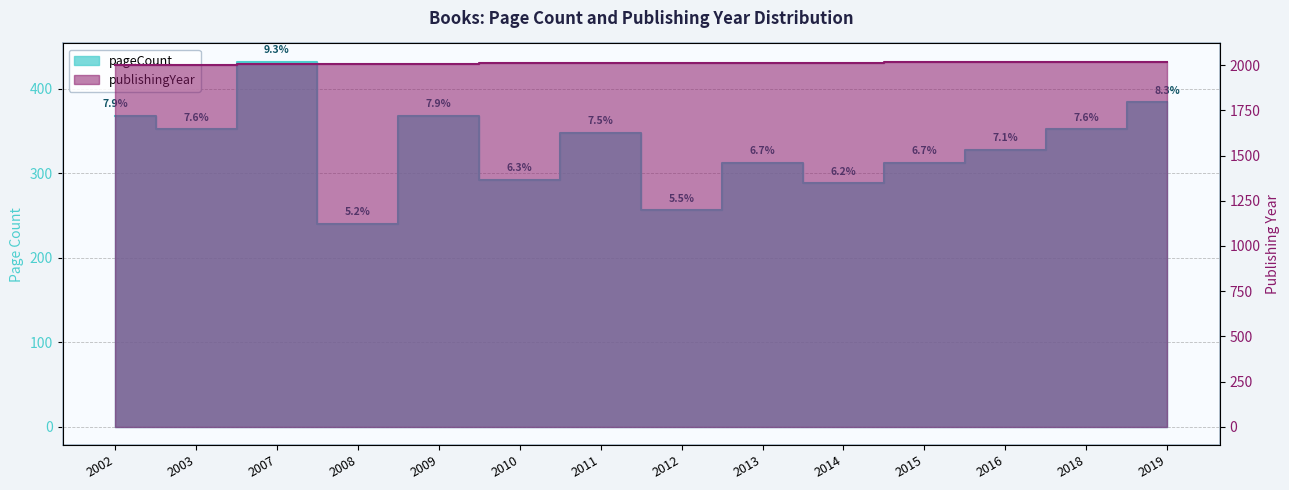

What is the sum of the publishingYear values at 2012 and 2018?

4031